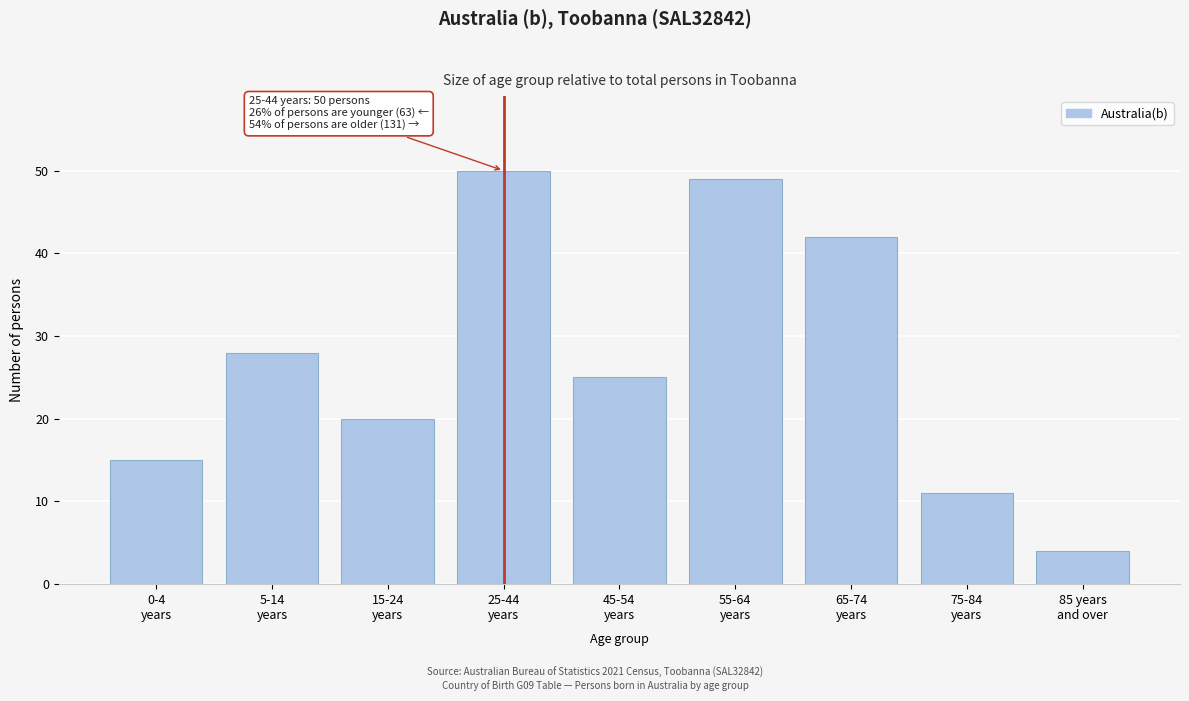

Reading left to right, what are all the values shown in this chart?

15	28	20	50	25	49	42	11	4